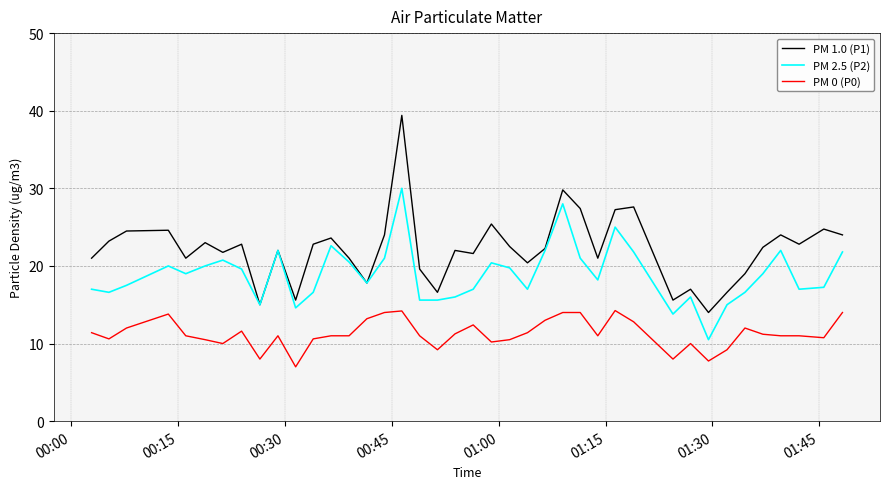

What is the minimum value for PM 2.5 (P2)?

10.5